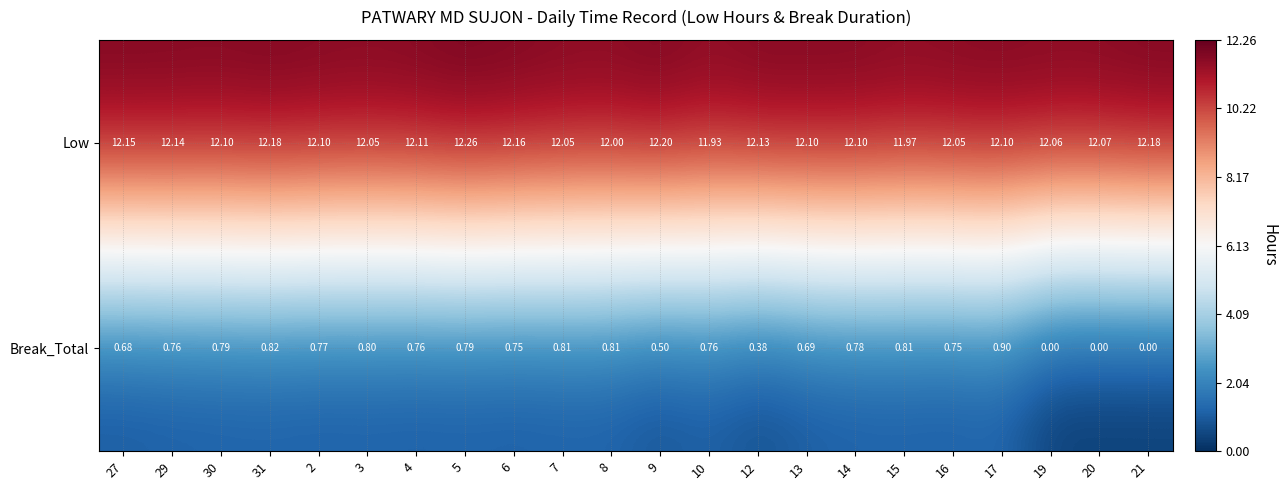

Which series has the largest range (max minus min)?

Break_Total